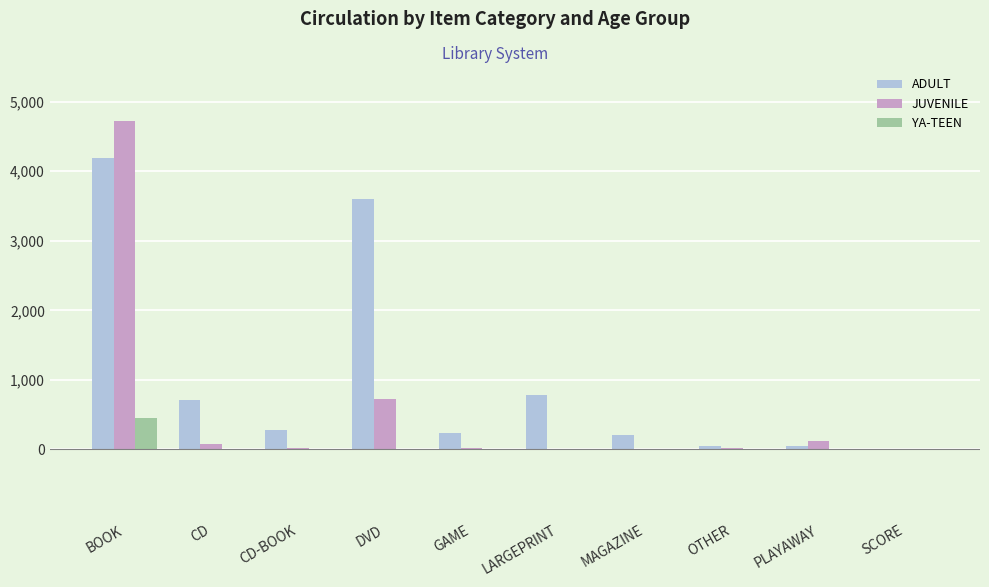

Is the value of ADULT at CD greater than the value of YA-TEEN at MAGAZINE?

Yes